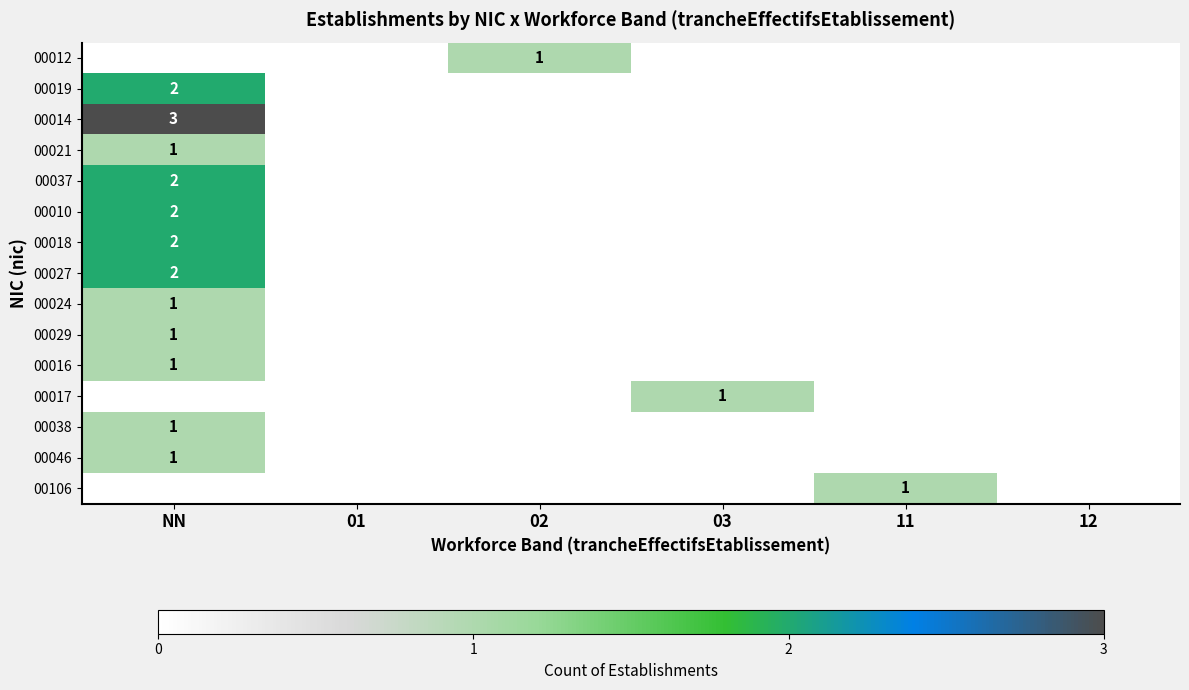

The value of 00010 at NN is 2. True or false?

True